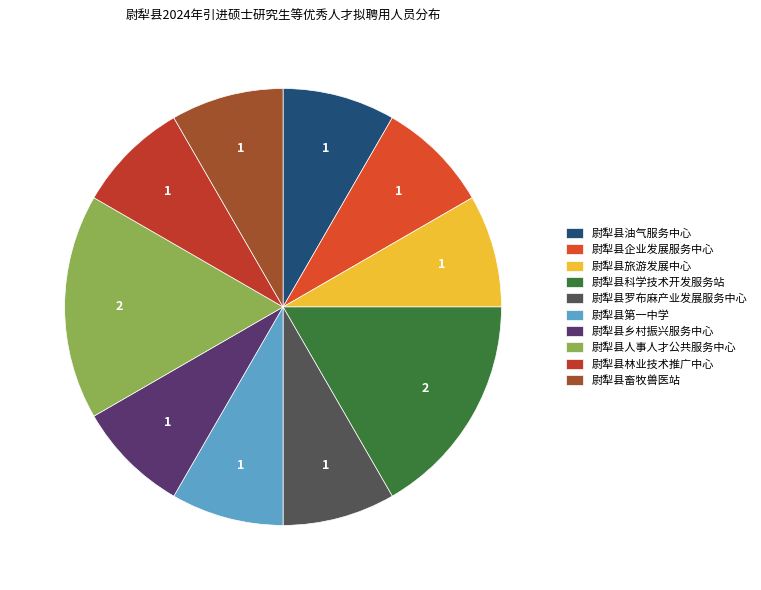

To the nearest percent, what portion does 尉犁县畜牧兽医站 represent?

8%